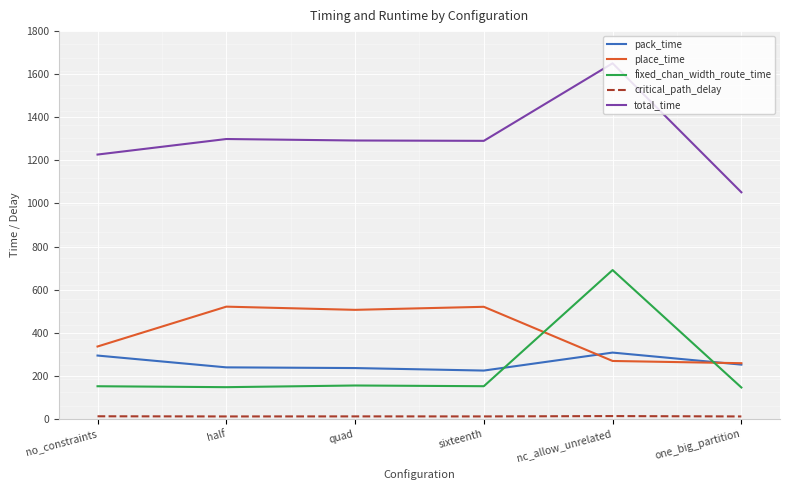

Which series has the widest spread of values?

total_time